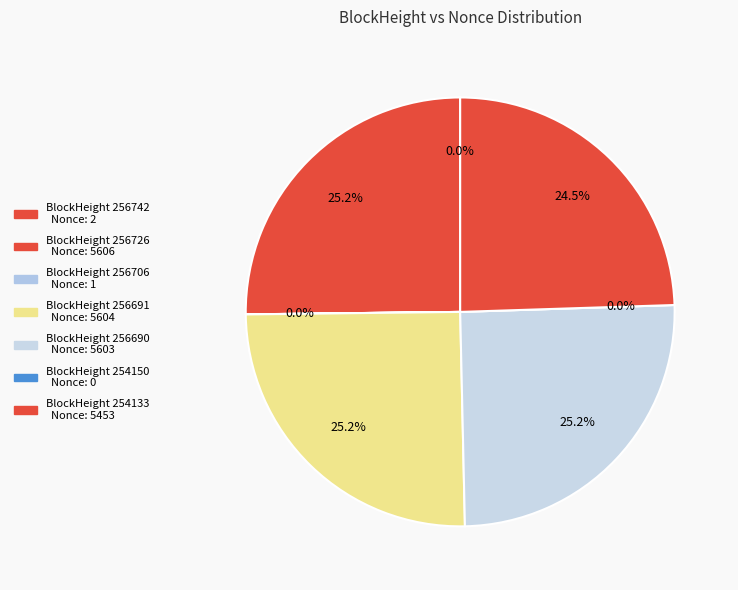

Rank the categories by value from lowest to highest.

254150, 256706, 256742, 254133, 256690, 256691, 256726